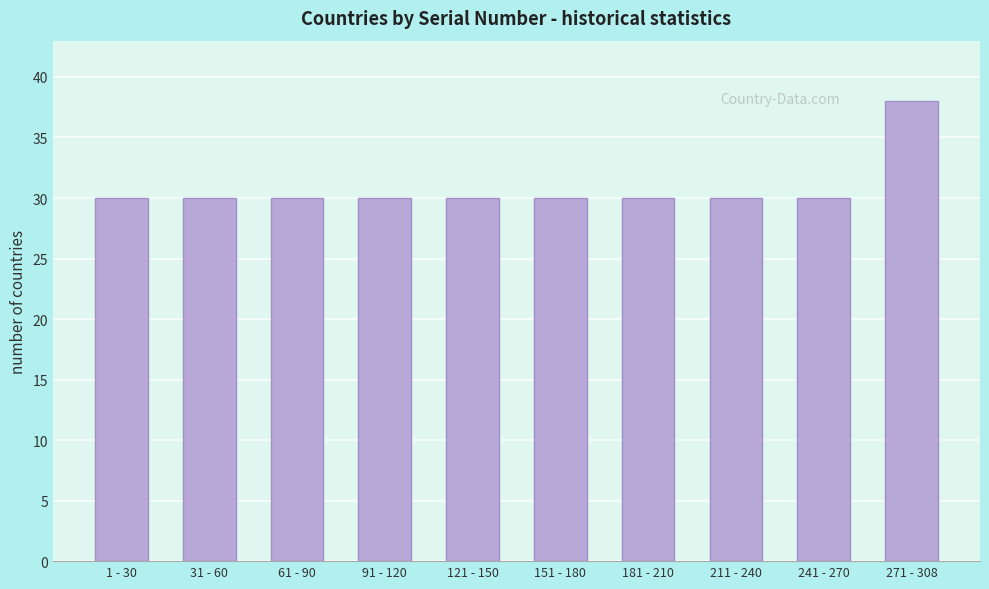

Reading left to right, transcribe all the data shown in this chart.

30	30	30	30	30	30	30	30	30	38